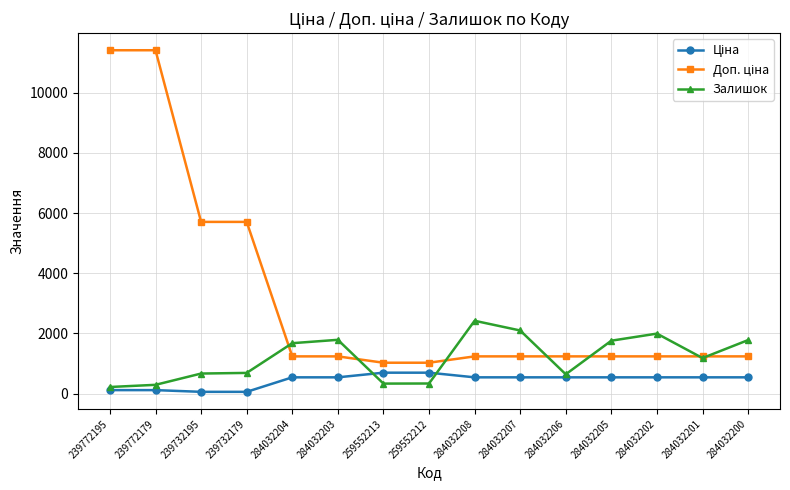

True or false: Залишок has more than 0 points higher than both neighbors.

True